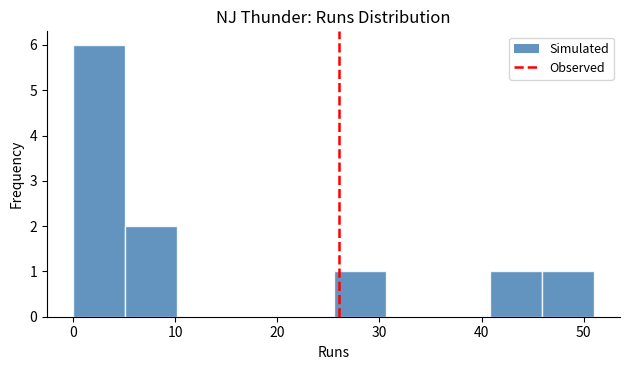

Reading left to right, transcribe this chart: for each bar, give the range it covers on the x-axis and its height. Neither the bar edges nor the heights are printed on the chart, so give them approximately, as read against the axes.

0.0 to 5.1: 6
5.1 to 10.2: 2
10.2 to 15.3: 0
15.3 to 20.4: 0
20.4 to 25.5: 0
25.5 to 30.6: 1
30.6 to 35.7: 0
35.7 to 40.8: 0
40.8 to 45.9: 1
45.9 to 51.0: 1